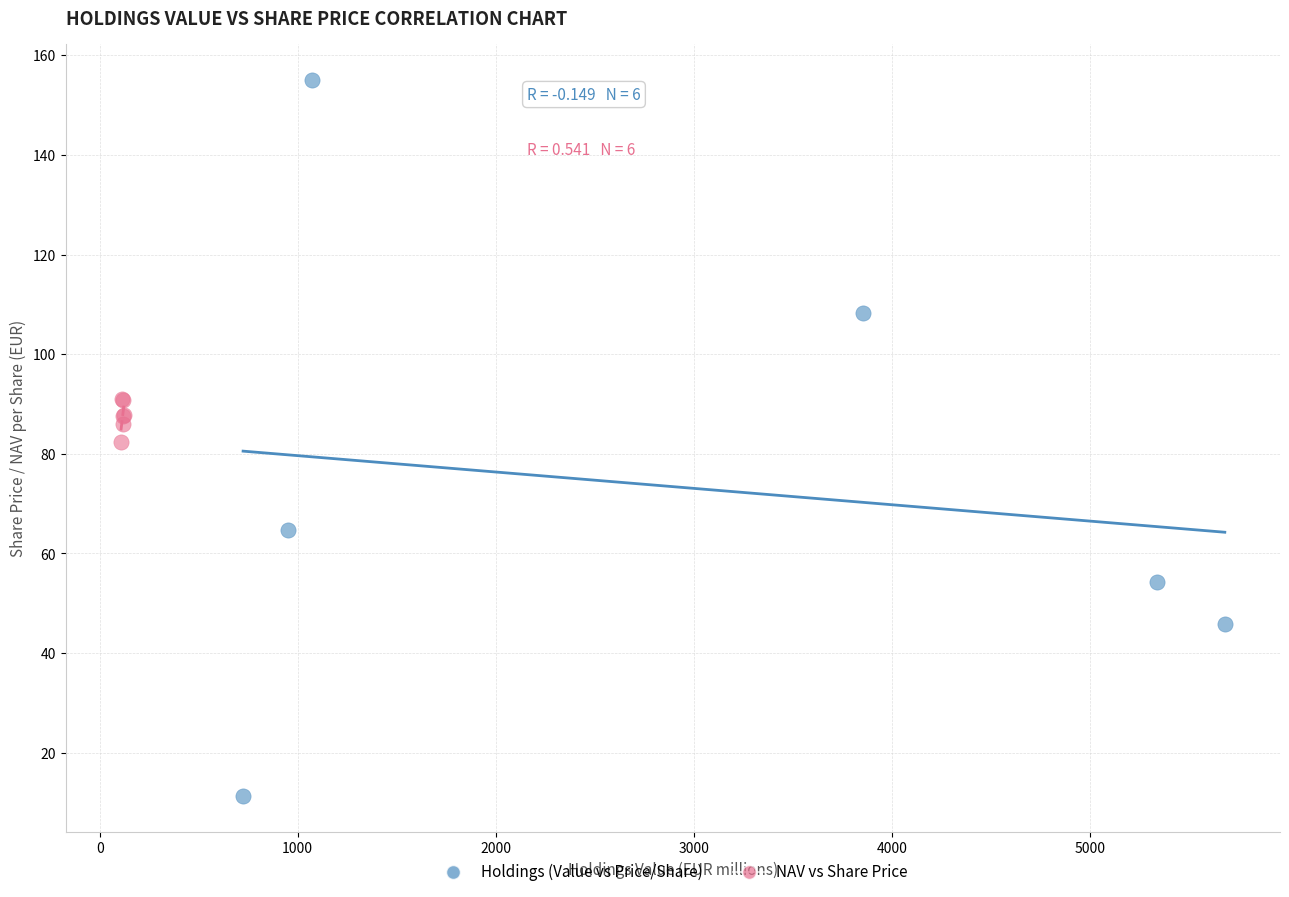

Which series contains the highest Y value?

Holdings (Value vs Price/Share)